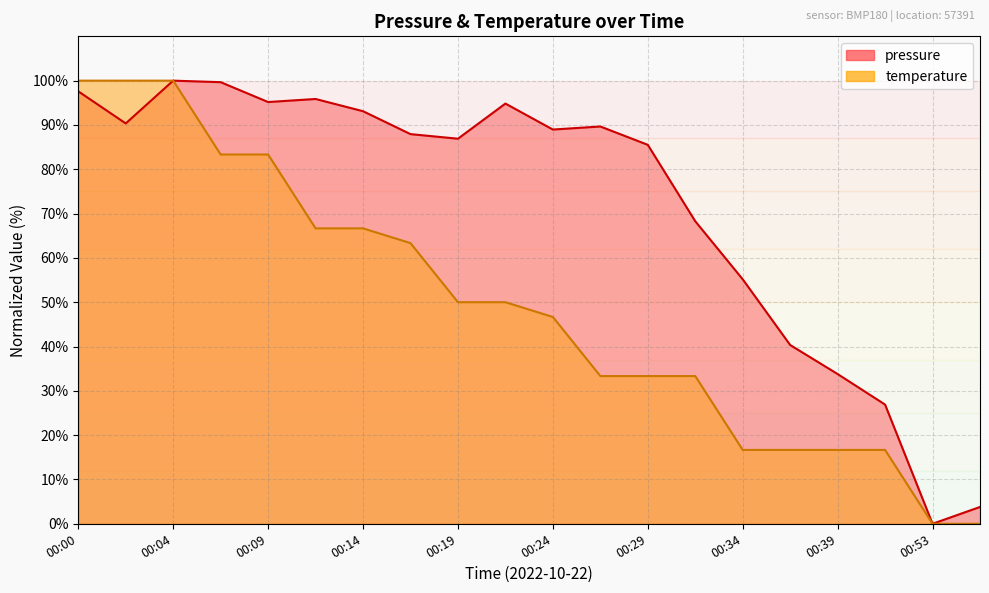

What is the difference between the temperature values at 00:17 and 00:09?

20.0